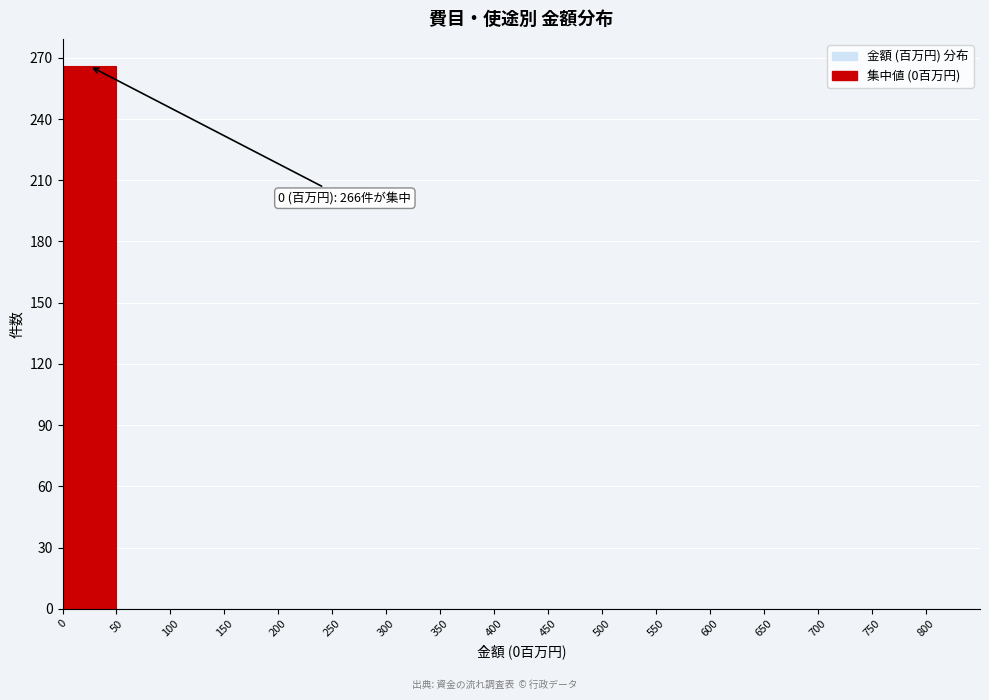

Over which range of the x-axis is the bar tallest?

0 to 50